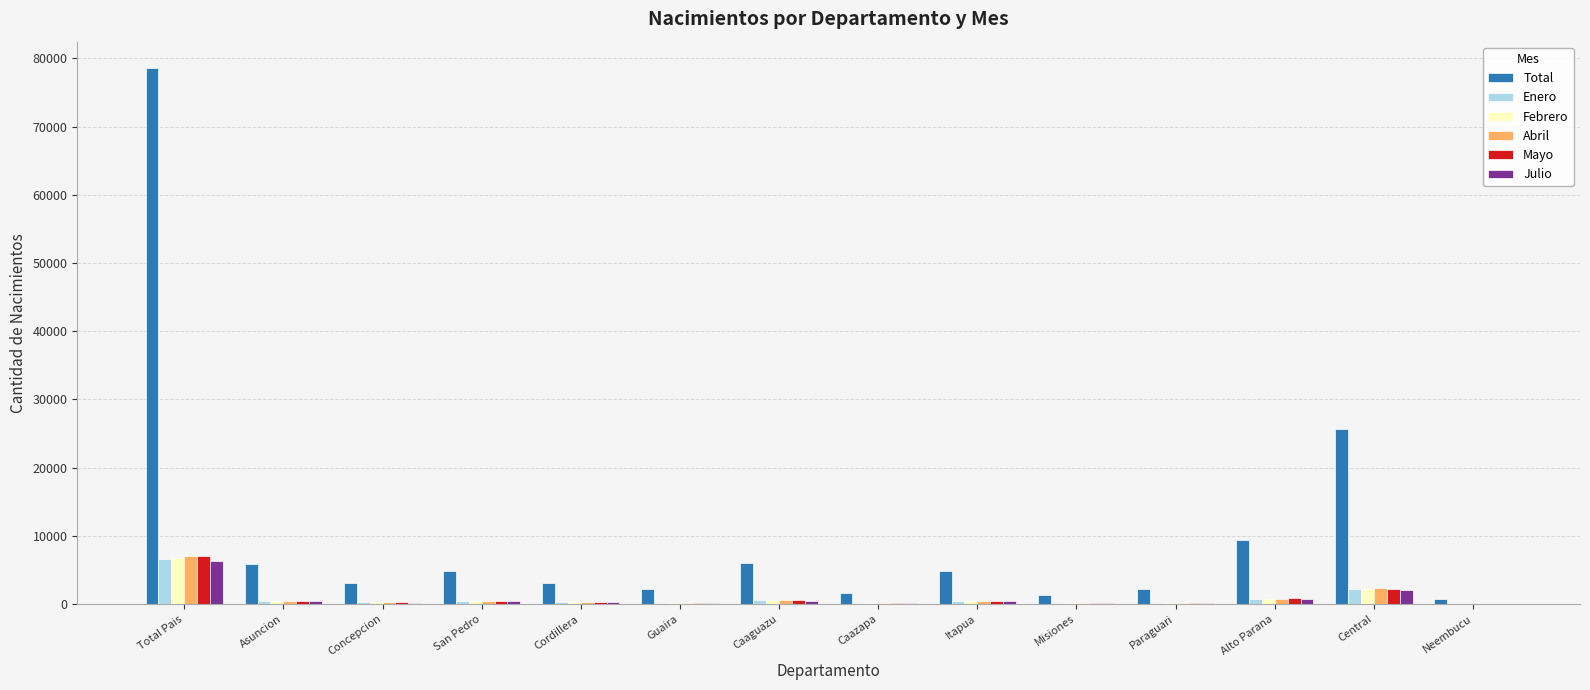

What is the greatest value displayed?

78527